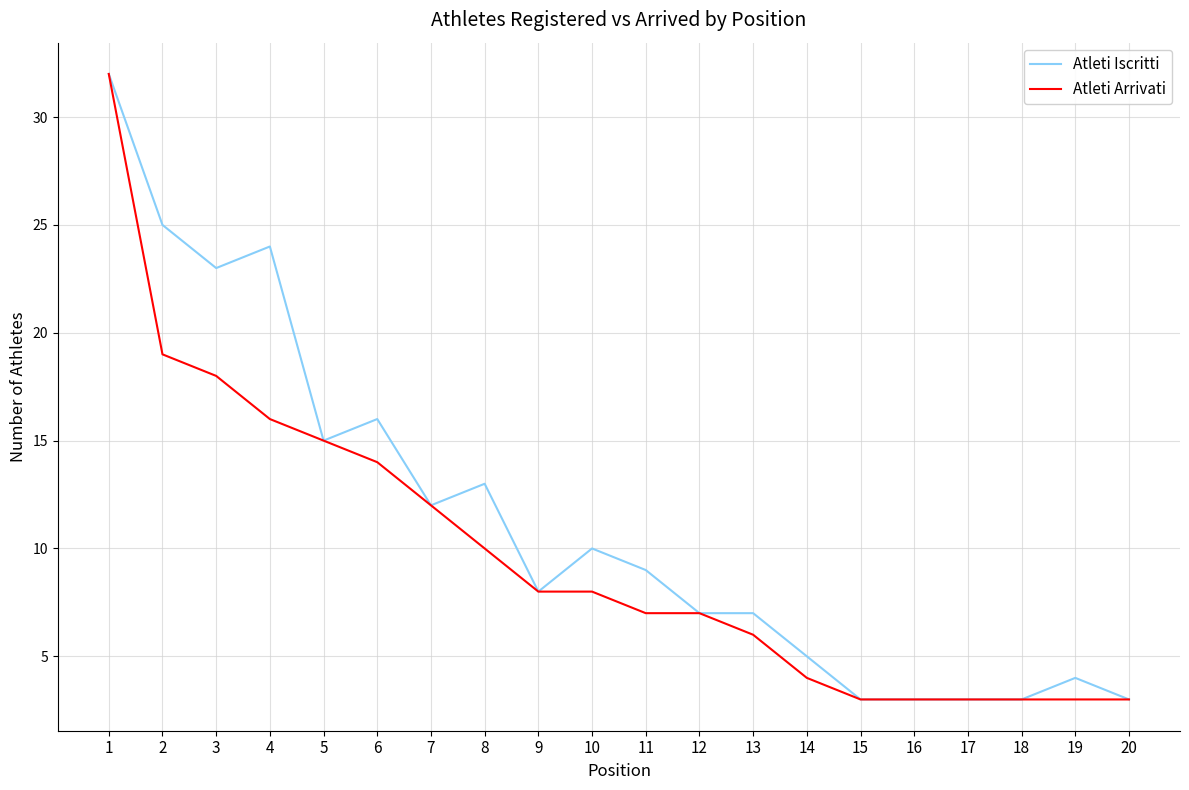

Rank the series at 8 from lowest to highest value.

Atleti Arrivati, Atleti Iscritti